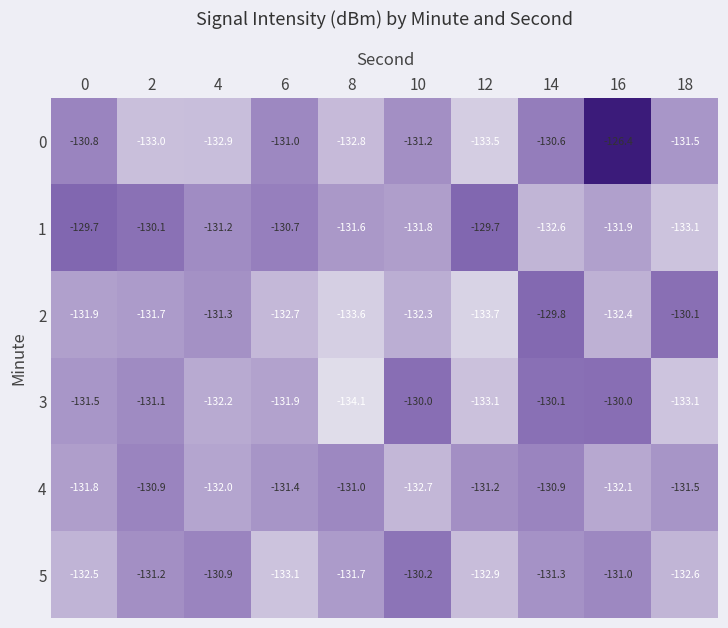

Rank the categories by 2 value from highest to lowest.

14, 18, 4, 2, 0, 10, 16, 6, 8, 12